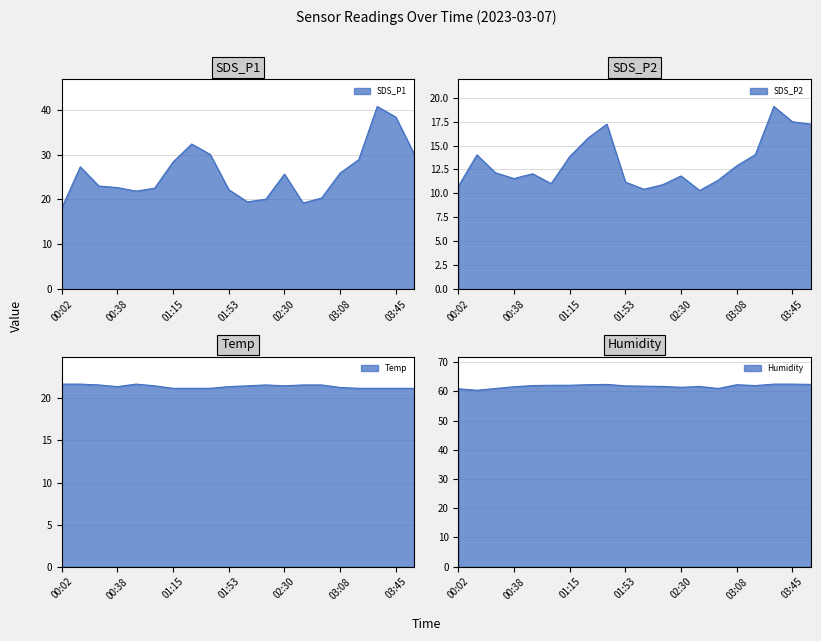

Which series has the widest spread of values?

SDS_P1